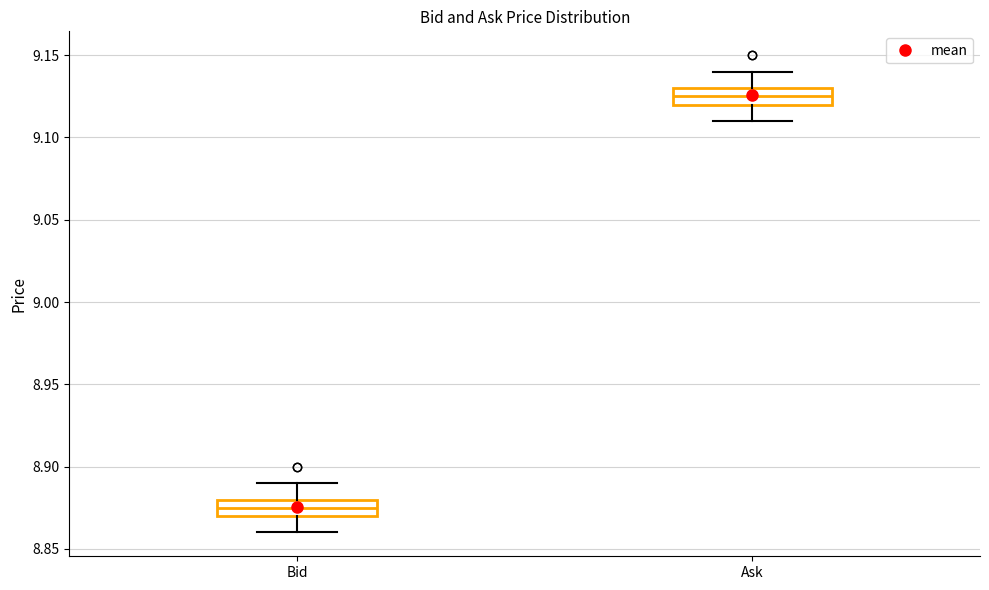

Reading left to right, read every box against the y-axis: the position of its median line, the range the box covers, and the ends of its whiskers. The values are not printed on the chart, so give them approximately, as read against the axis.

Bid: median 8.875, box 8.870 to 8.880, whiskers 8.860 to 8.890
Ask: median 9.125, box 9.120 to 9.130, whiskers 9.110 to 9.140